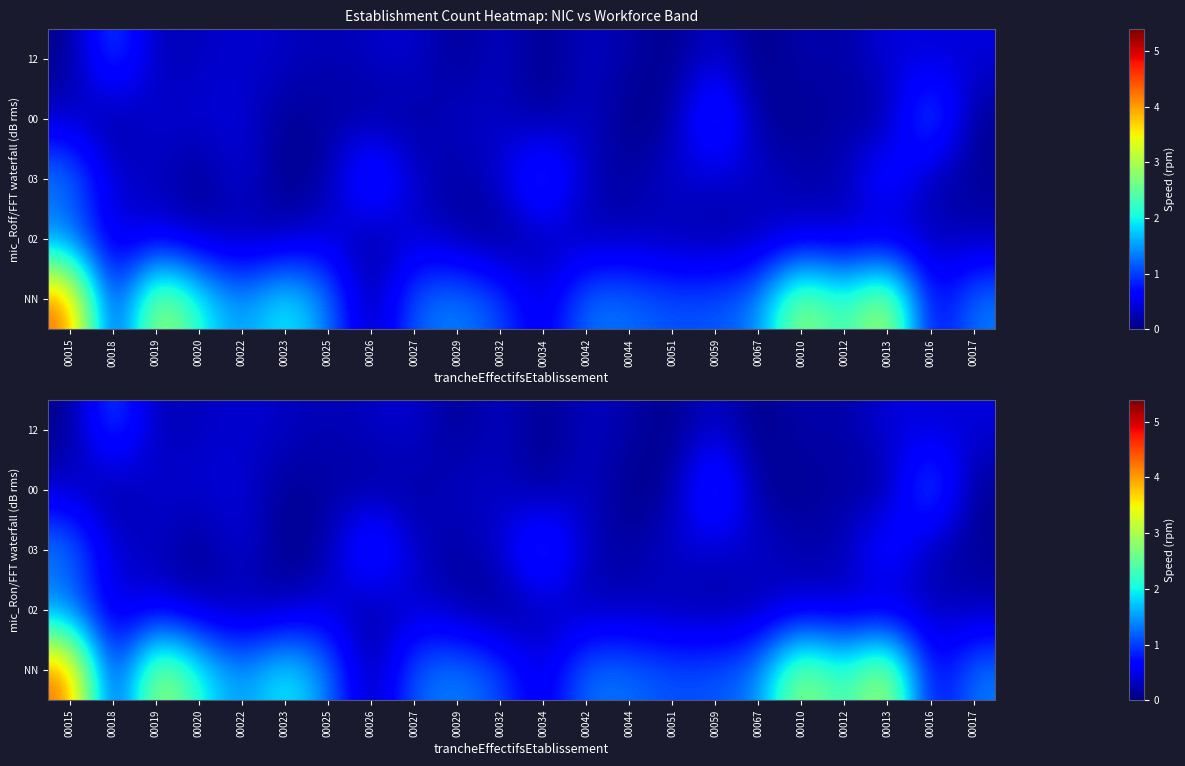

Count the number of categories in the chart.

22